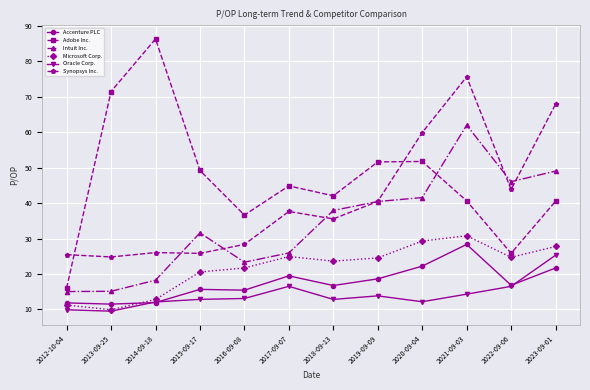

What is the difference between the highest and lowest values at 2017-09-07?

28.3